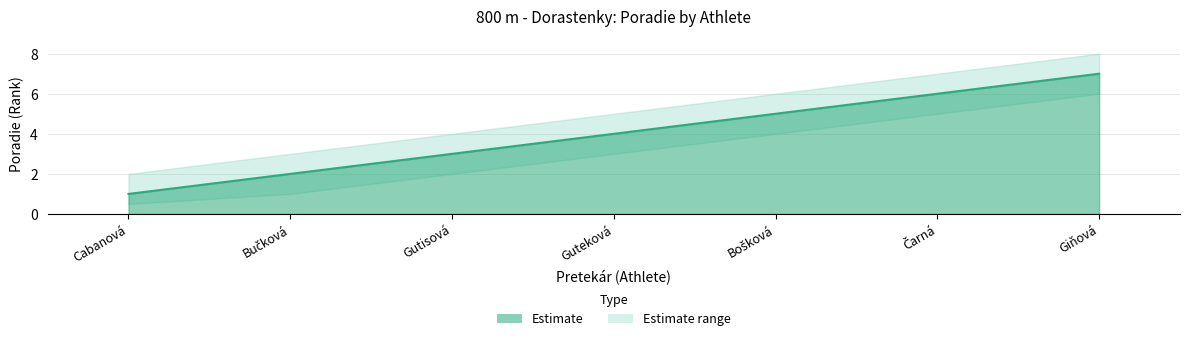

Which label corresponds to the smallest value in the chart?

Cabanová